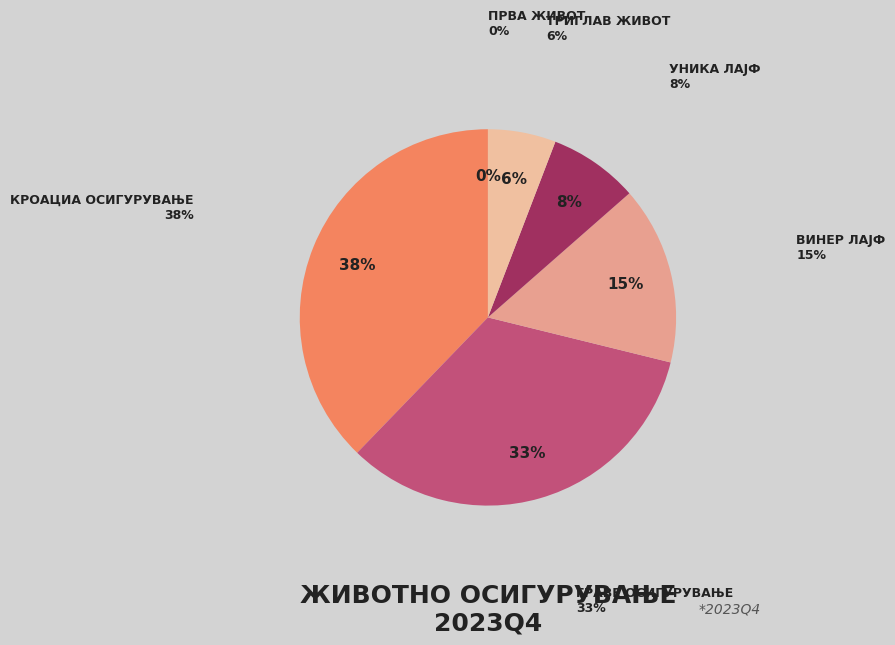

What is the ratio of the value at Триглав Осигурување Живот АД to the value at ВИНЕР ЛАЈФ - Виена Иншуренс Груп?

0.4